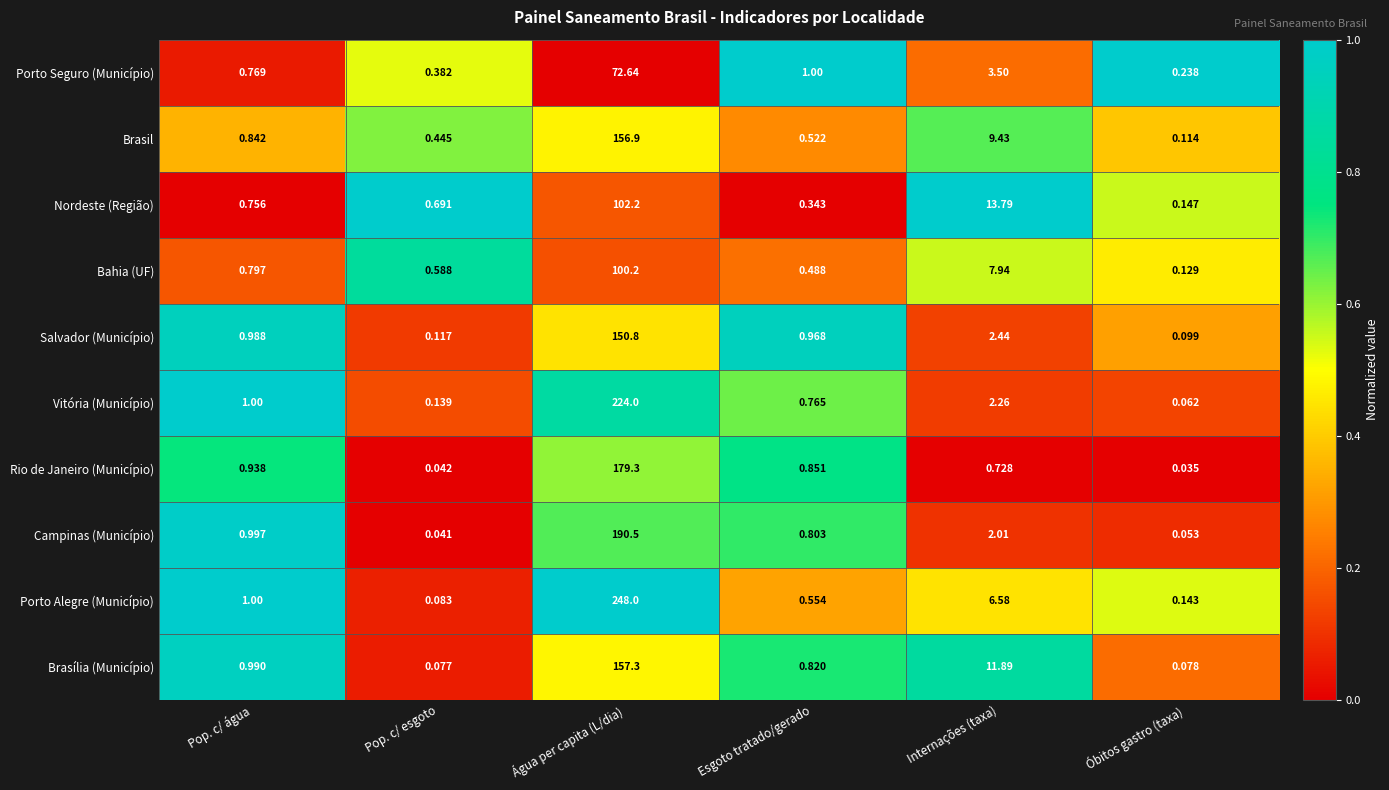

Which series has the largest total across all categories?

Porto Alegre (Município)